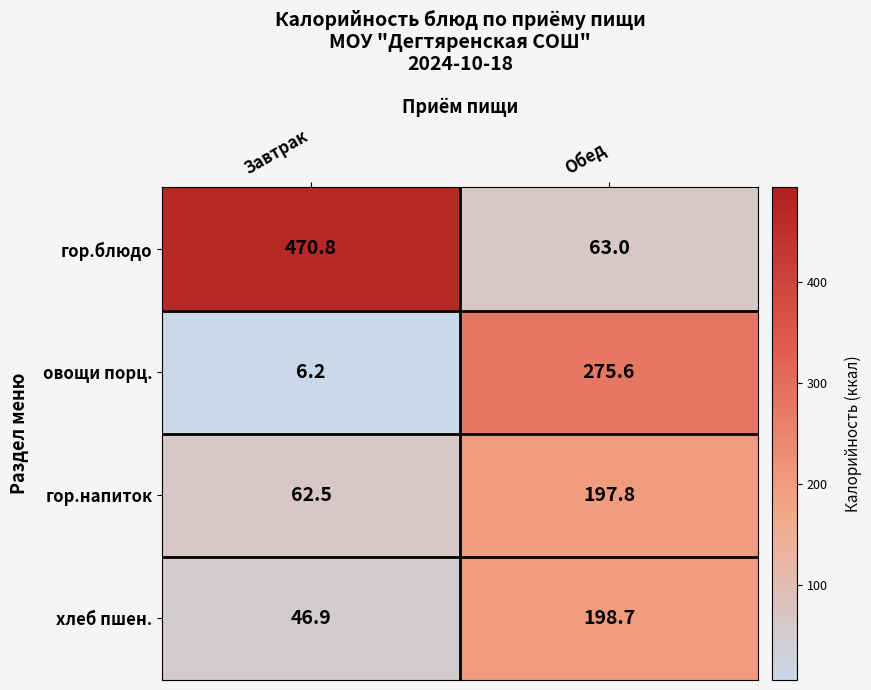

At which category is the sum across all series the highest?

Обед